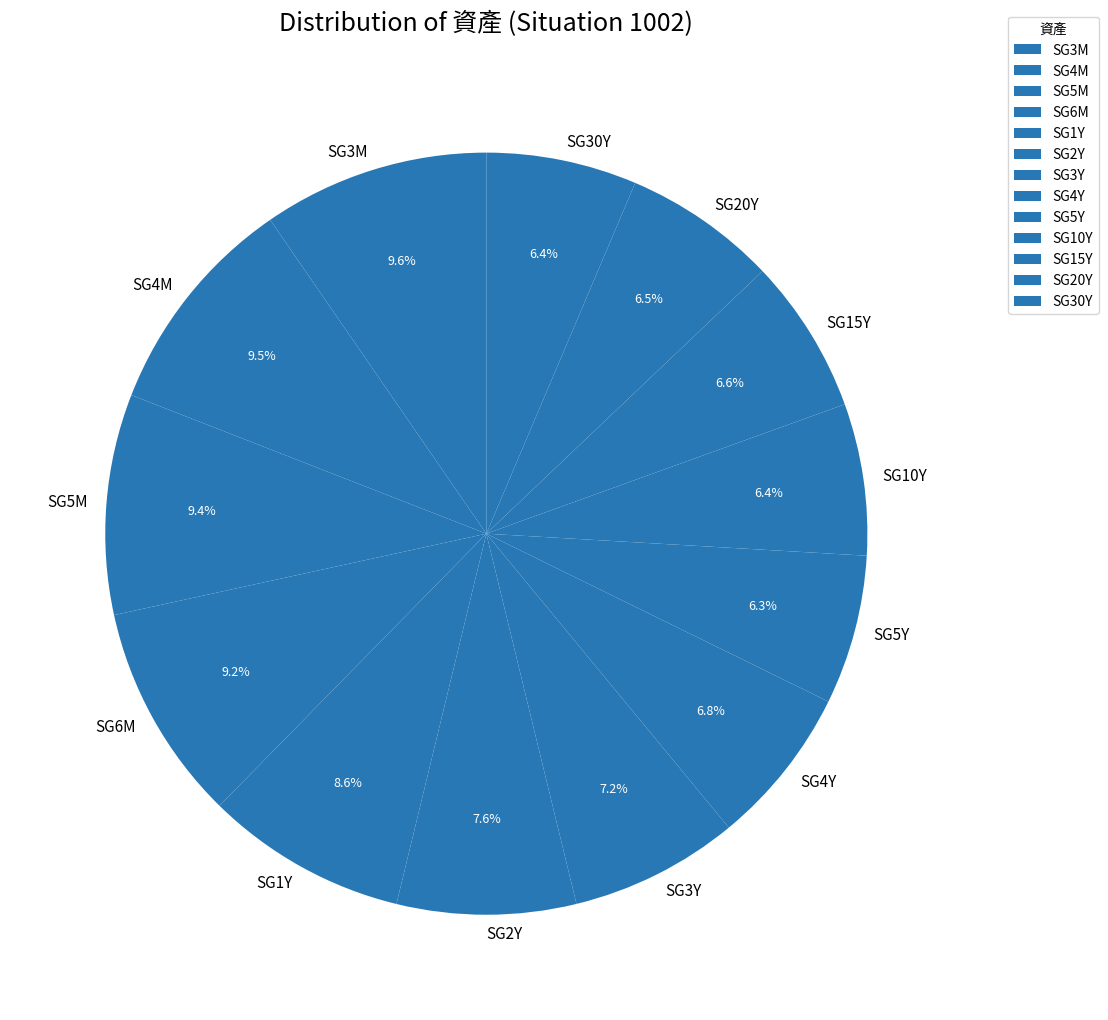

Does SG10Y account for over 50% of the chart?

No